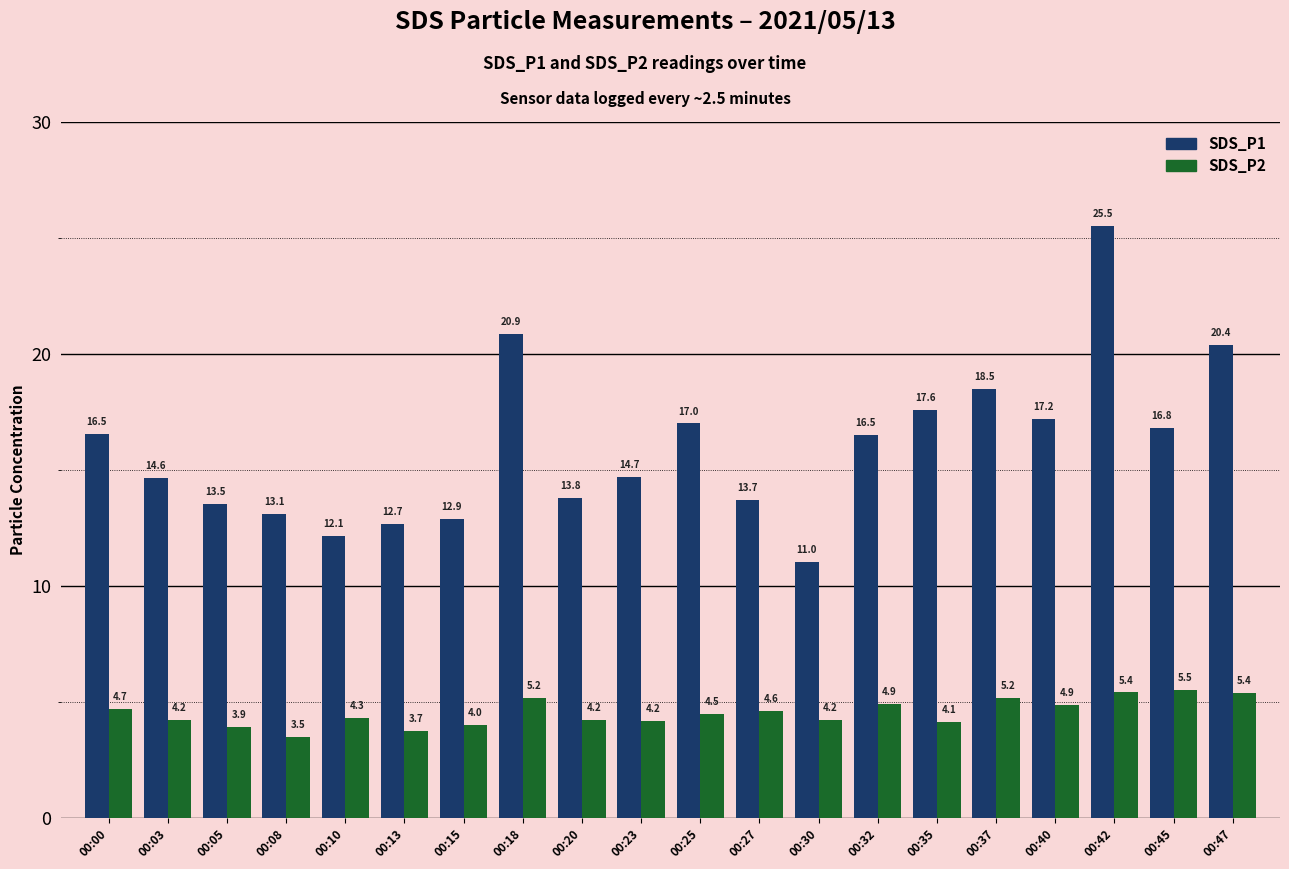

Which series has the largest range (max minus min)?

SDS_P1